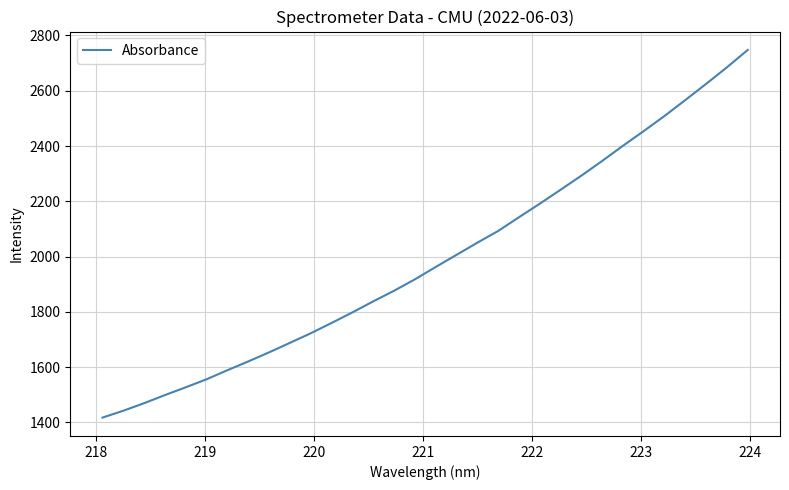

Does the chart display data point markers on the line(s)?

No